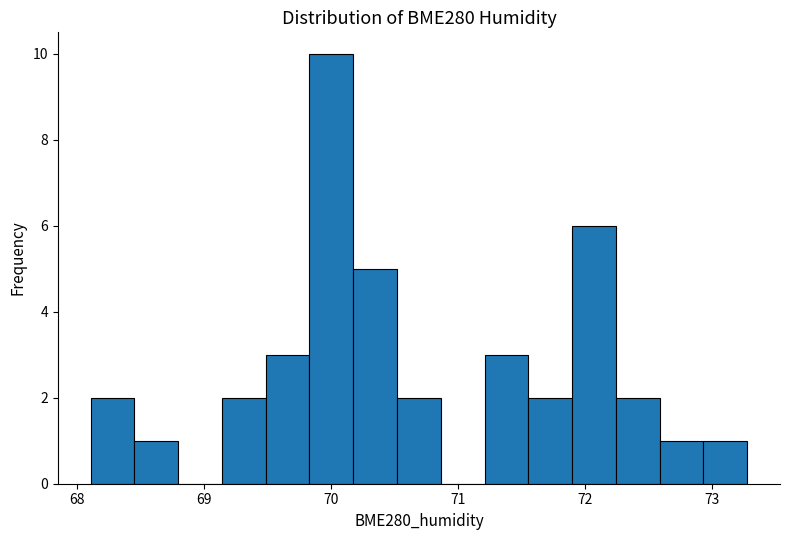

Read against the x-axis, roughly where is the centre of the tallest bar?

70.0